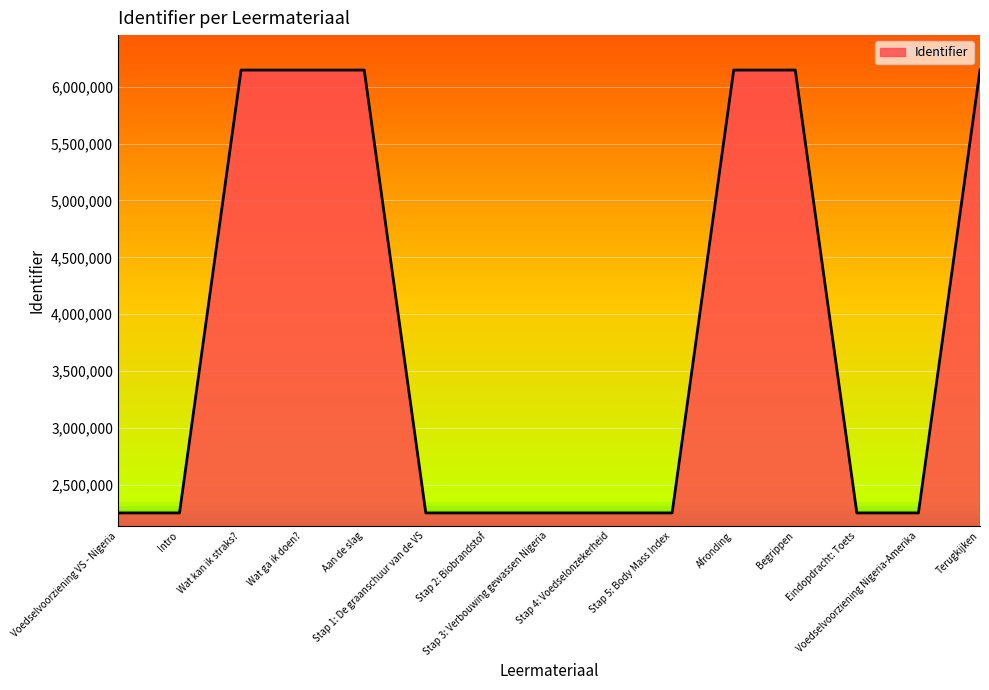

What is the minimum value shown in the chart?

2251460